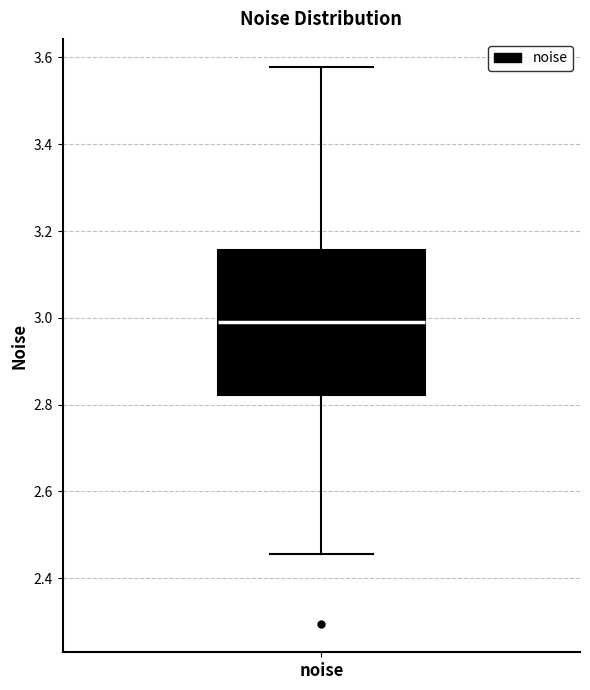

Where is the lower edge of the box for noise on the y-axis? The values are not printed on the chart, so give them approximately, as read against the axis.

2.82